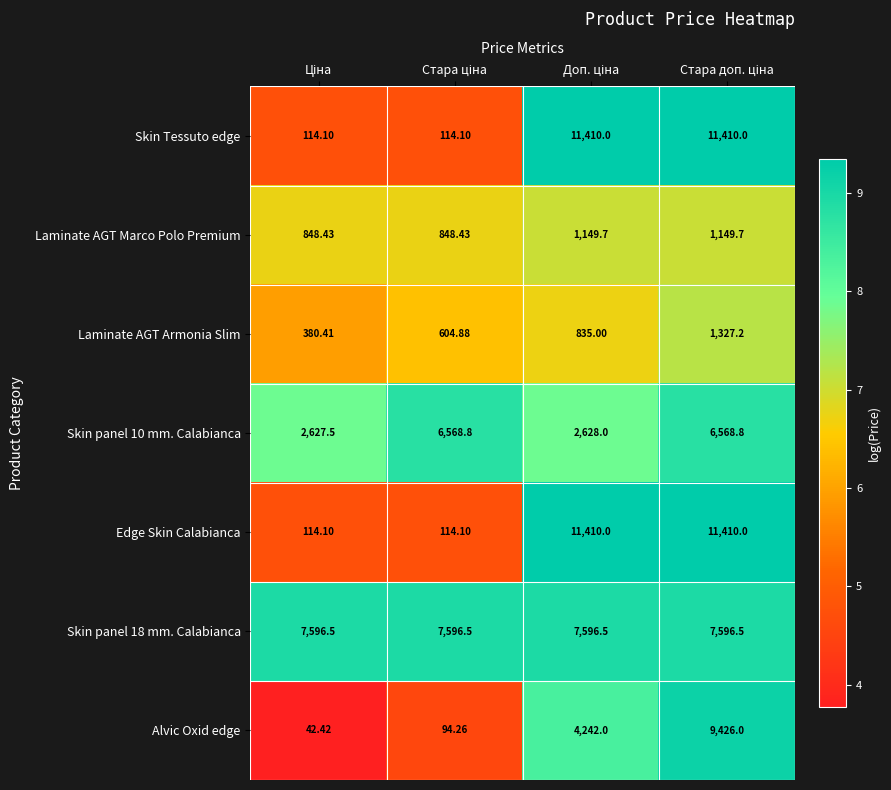

Reading left to right, extract all data points from this chart.

Skin Tessuto edge: Ціна=114.1	Стара ціна=114.1	Доп. ціна=11410.0	Стара доп. ціна=11410.0
Laminate AGT Marco Polo Premium: Ціна=848.4	Стара ціна=848.4	Доп. ціна=1149.7	Стара доп. ціна=1149.7
Laminate AGT Armonia Slim: Ціна=380.4	Стара ціна=604.9	Доп. ціна=835.0	Стара доп. ціна=1327.2
Skin panel 10 mm. Calabianca: Ціна=2627.5	Стара ціна=6568.8	Доп. ціна=2628.0	Стара доп. ціна=6568.8
Edge Skin Calabianca: Ціна=114.1	Стара ціна=114.1	Доп. ціна=11410.0	Стара доп. ціна=11410.0
Skin panel 18 mm. Calabianca: Ціна=7596.5	Стара ціна=7596.5	Доп. ціна=7596.5	Стара доп. ціна=7596.5
Alvic Oxid edge: Ціна=42.4	Стара ціна=94.3	Доп. ціна=4242.0	Стара доп. ціна=9426.0